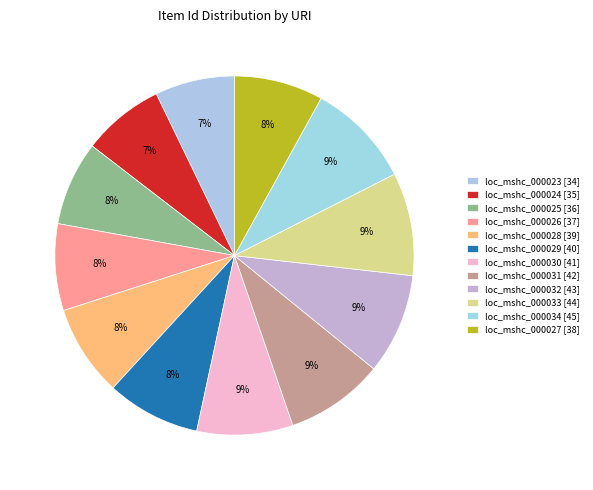

Which slice is the largest?

loc_mshc_000034 [45]